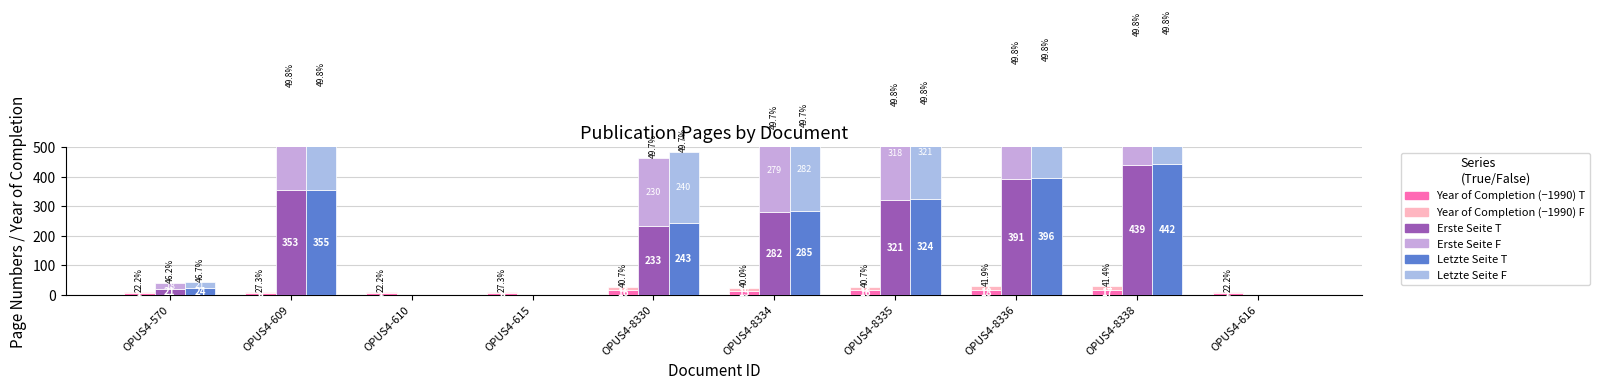

Reading right to left, extract all data points from this chart.

Year of Completion (−1990) T: 7	17	18	16	15	16	8	7	8	7
Year of Completion (−1990) F: 2	12	13	11	10	11	3	2	3	2
Erste Seite T: 0	439	391	321	282	233	0	0	353	21
Erste Seite F: 0	436	388	318	279	230	0	0	350	18
Letzte Seite T: 0	442	396	324	285	243	0	0	355	24
Letzte Seite F: 0	439	393	321	282	240	0	0	352	21